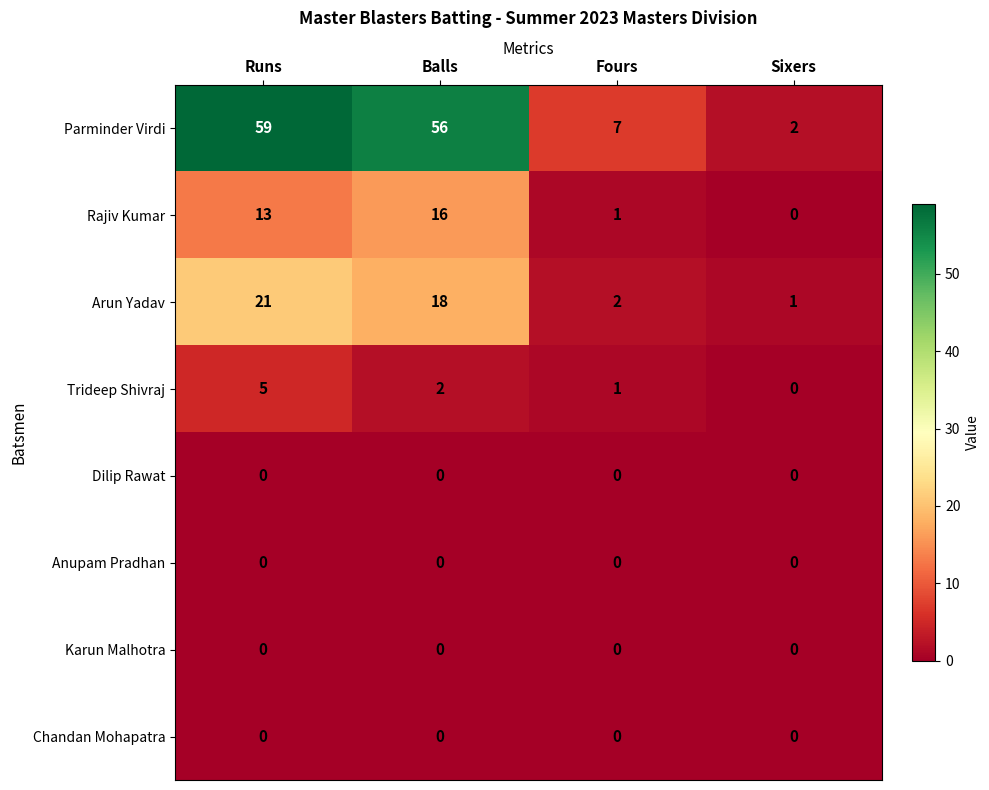

The value of Arun Yadav at Sixers is 1. True or false?

True